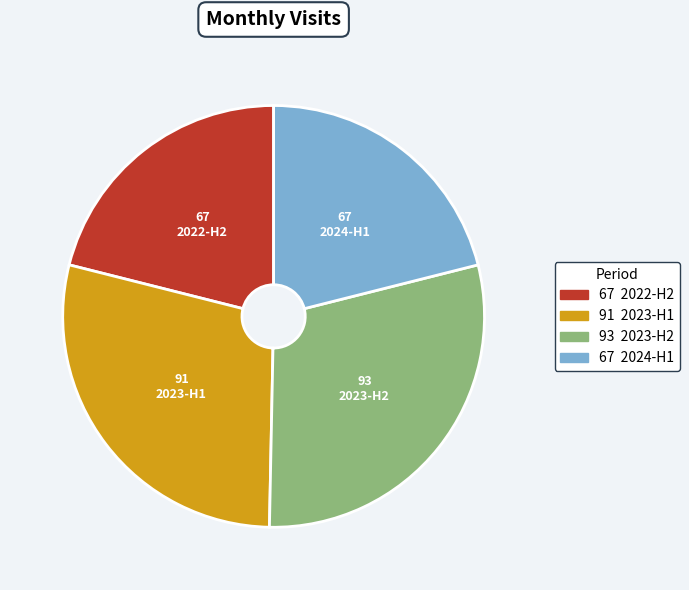

Is there a majority slice in this chart?

No